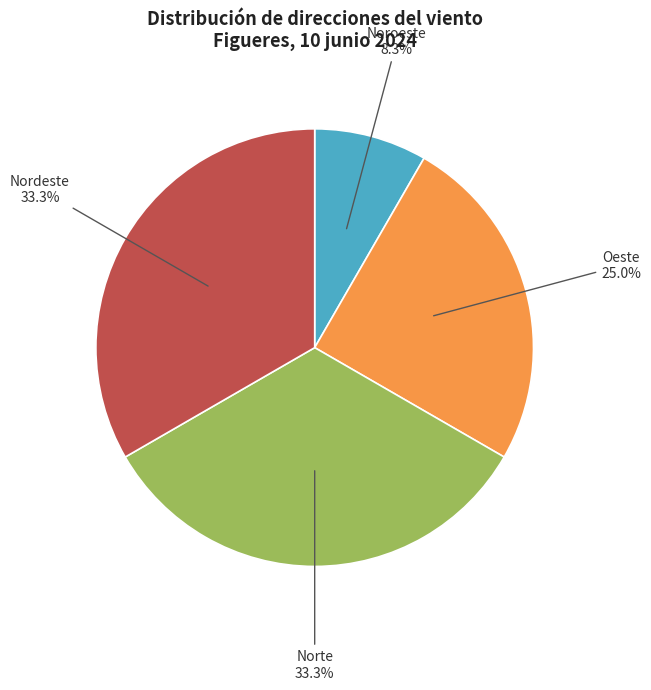

To the nearest percent, what is the difference between the largest and smallest slice percentages?

25%